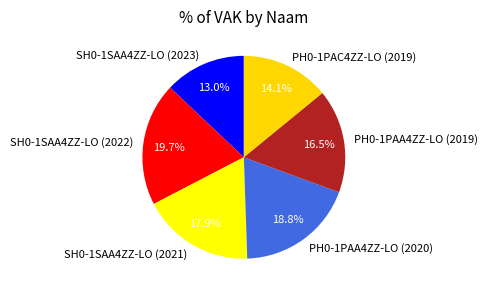

To the nearest percent, what is the difference between the largest and smallest slice percentages?

7%